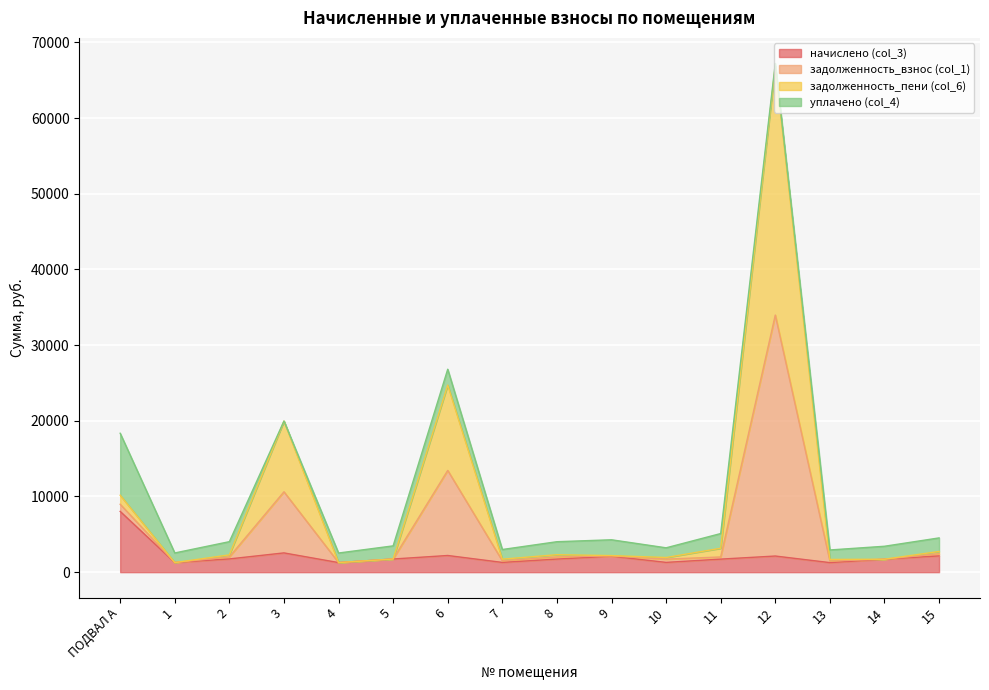

True or false: начислено (col_3) and задолженность_пени (col_6) intersect in this chart.

False